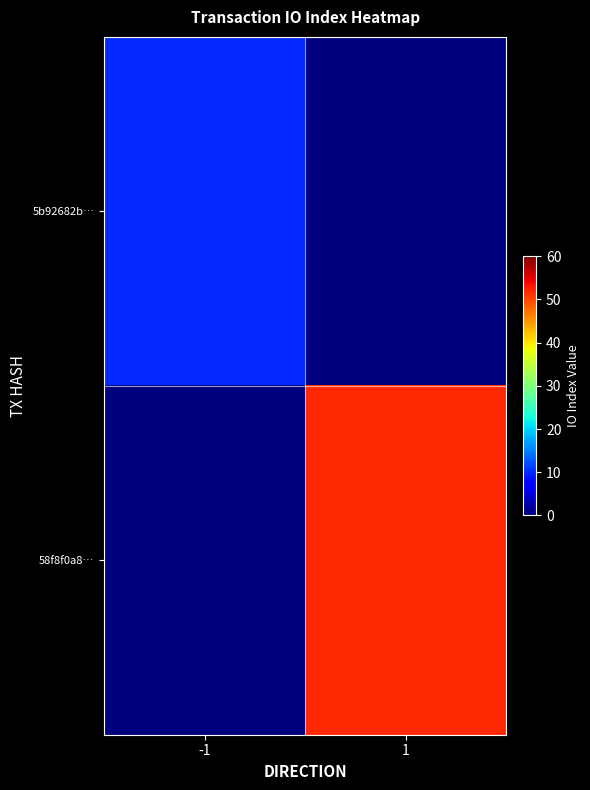

What is the difference between the highest and lowest values at -1?

10